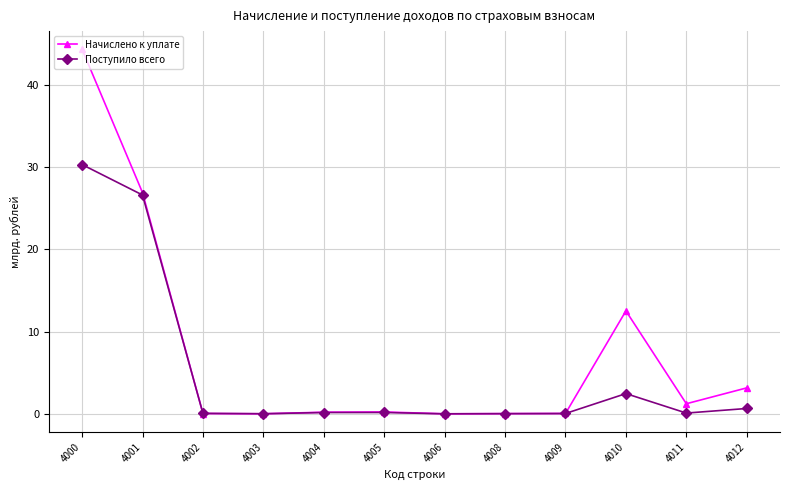

Which series has the largest range (max minus min)?

Начислено к уплате